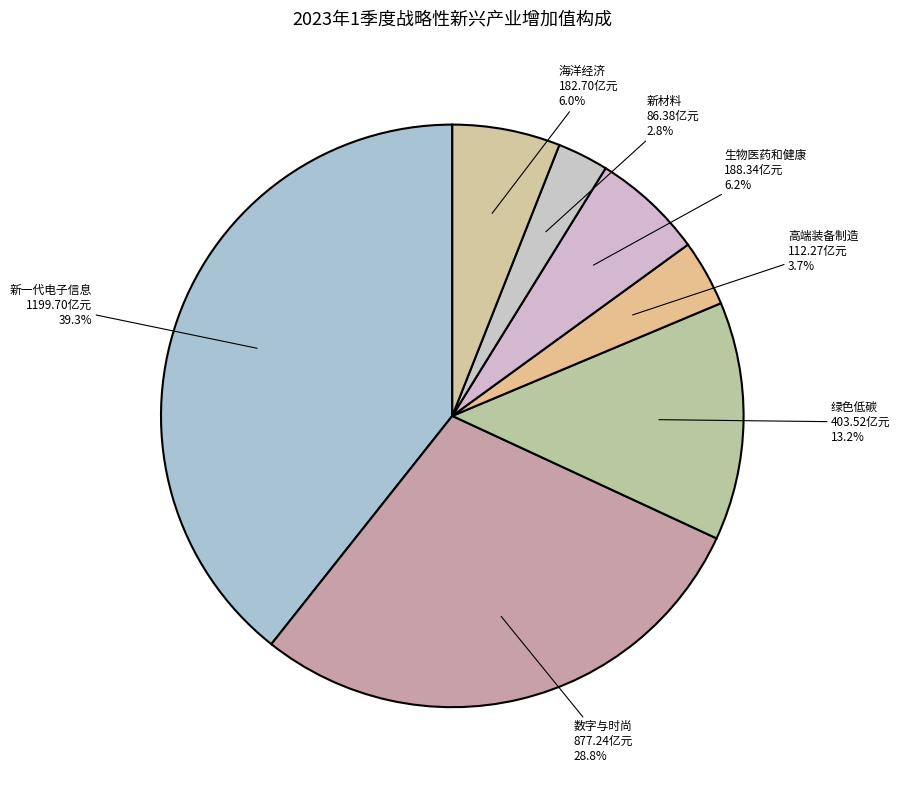

What is the largest slice in the pie chart?

新一代电子信息